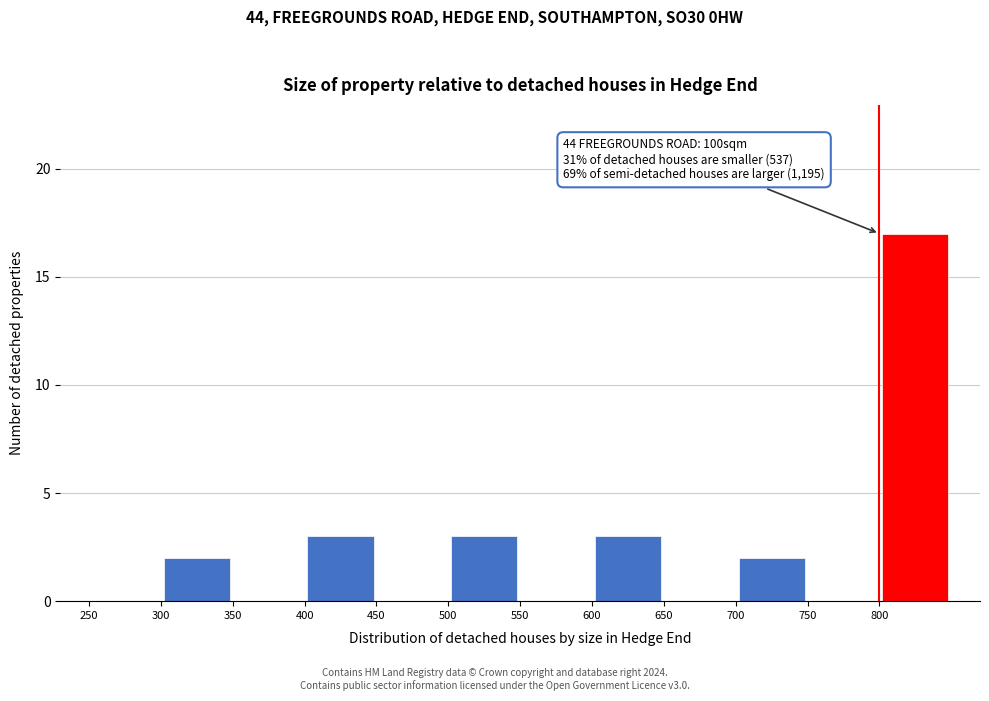

Which range on the x-axis has the tallest bar?

800 to 850